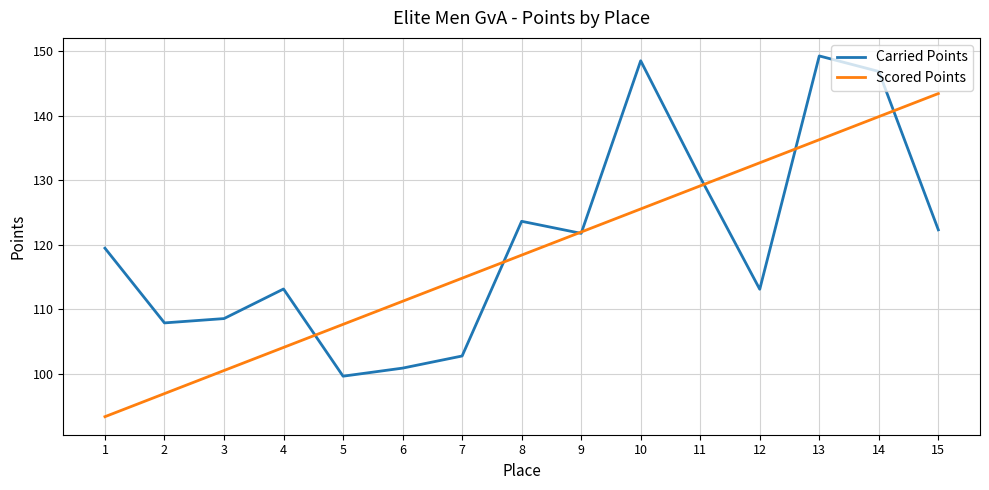

True or false: Scored Points and Carried Points intersect in this chart.

True